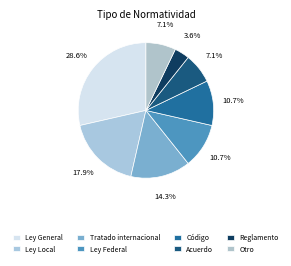

What is the largest slice in the pie chart?

Ley General